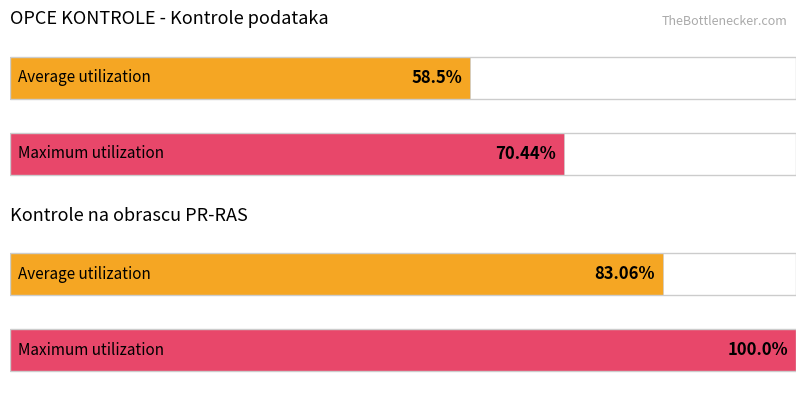

Are the bars horizontal?

Yes